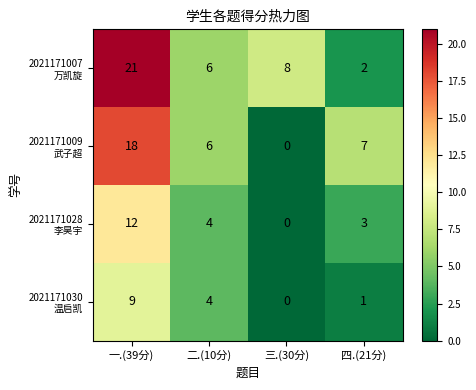

How many data points does each series have?

4